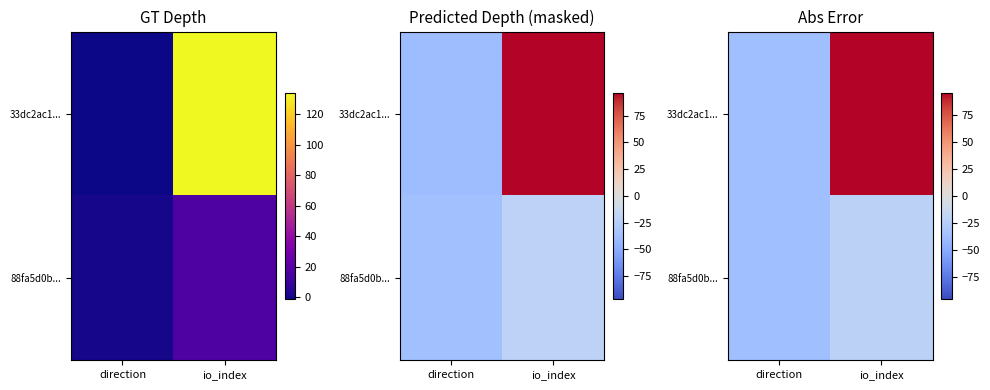

What is the smallest value displayed?

-37.2